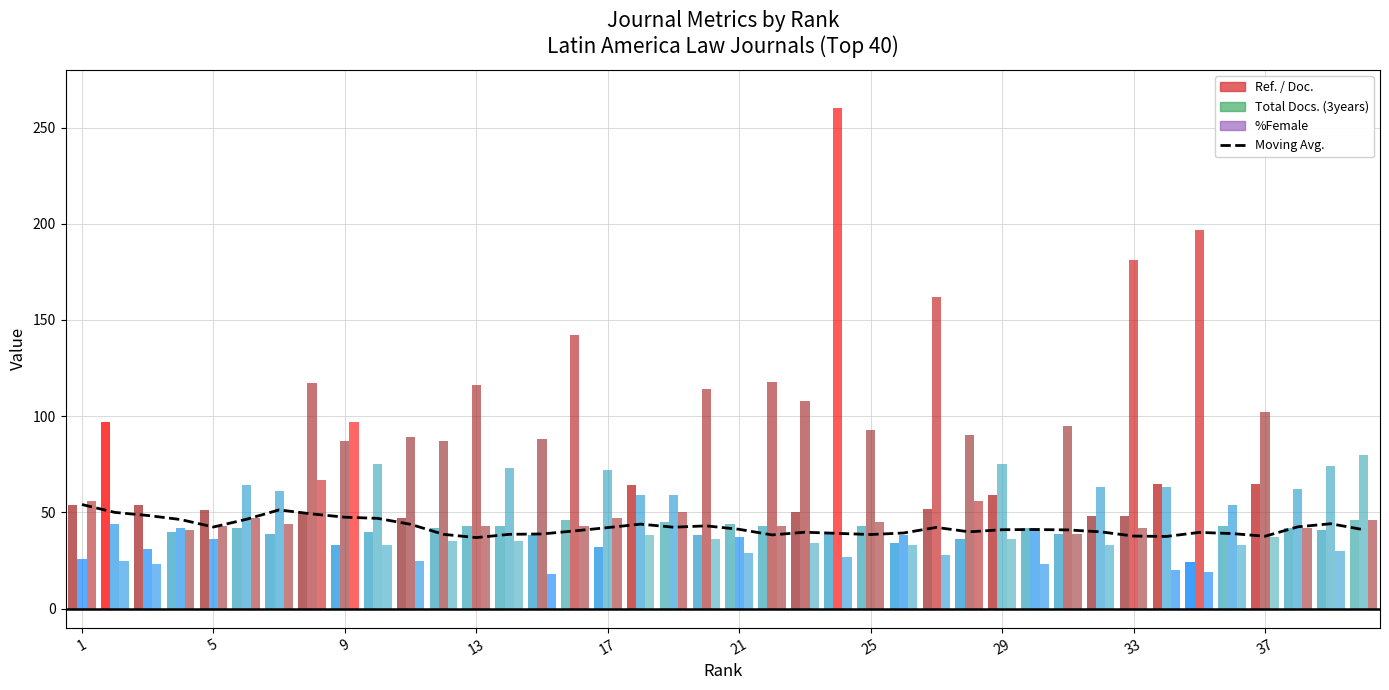

Reading left to right, list all the values displayed in this chart.

54.1	50.0	48.4	46.3	42.4	46.4	51.3	49.2	47.5	46.9	43.8	38.6	36.9	38.6	38.8	40.4	42.1	43.9	42.3	43.0	41.2	38.3	39.7	39.1	38.5	39.3	42.2	39.9	41.0	41.1	40.9	39.9	37.7	37.5	39.6	39.0	37.6	42.5	44.1	41.0